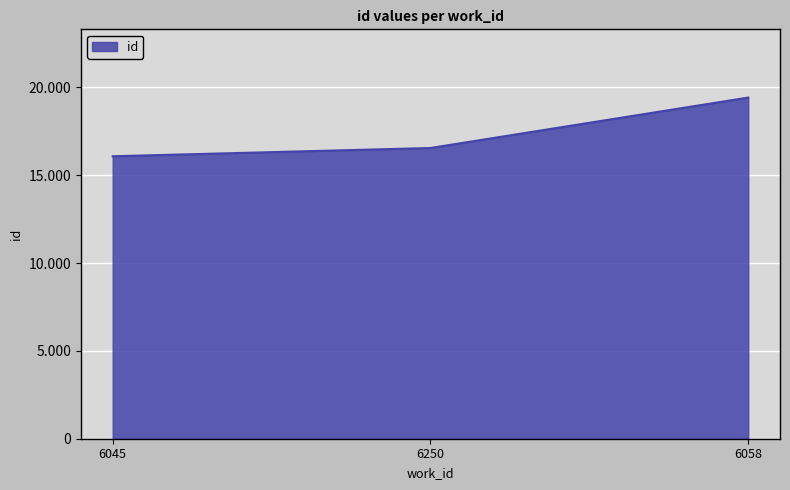

Which label corresponds to the largest value in the chart?

6058